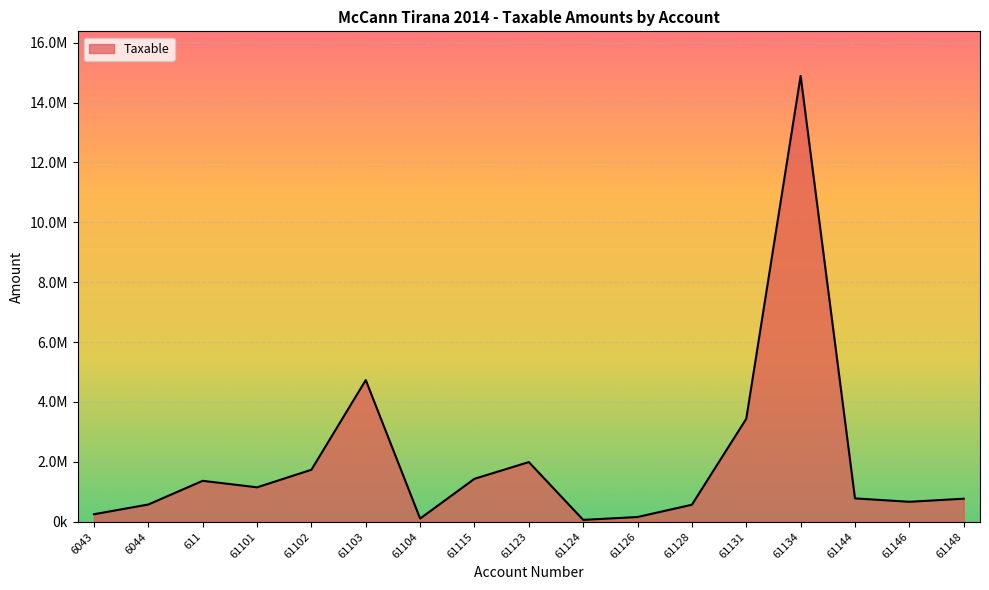

At which label does the data first exceed 779642?

611